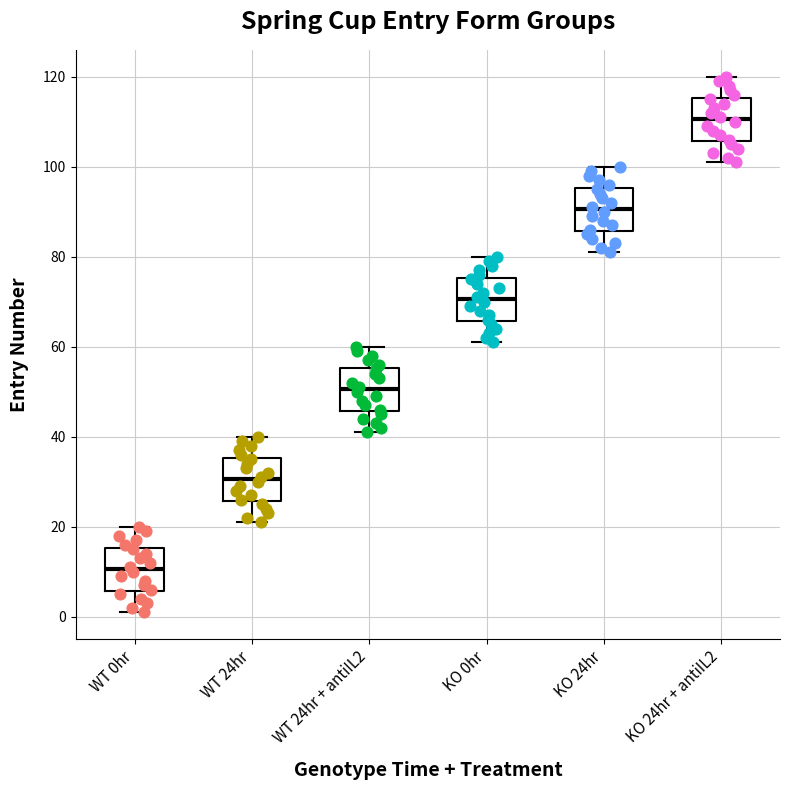

Which box's median line is the highest?

KO 24hr + antiIL2